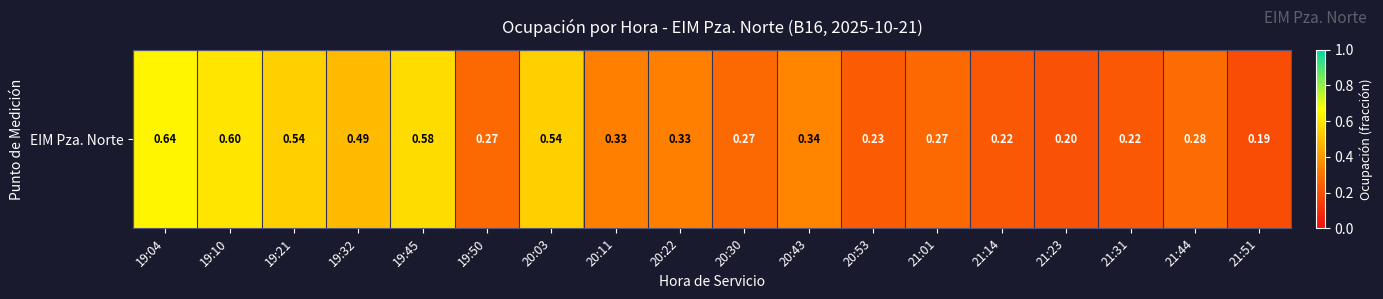

Rank the categories by value from lowest to highest.

21:51, 21:23, 21:14, 21:31, 20:53, 19:50, 20:30, 21:01, 21:44, 20:11, 20:22, 20:43, 19:32, 19:21, 20:03, 19:45, 19:10, 19:04